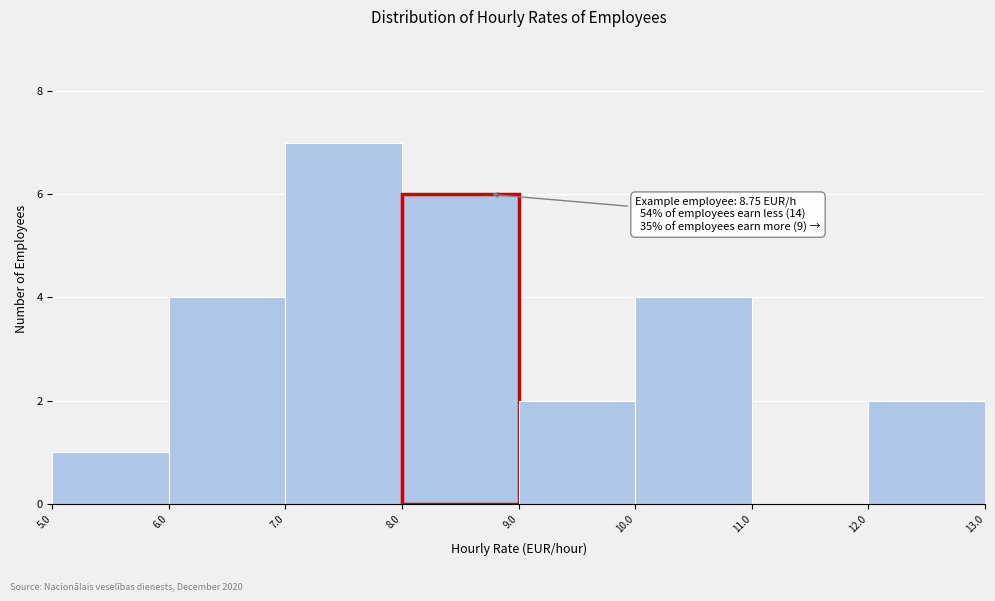

Over which range of the x-axis is the bar tallest?

7.0 to 8.0